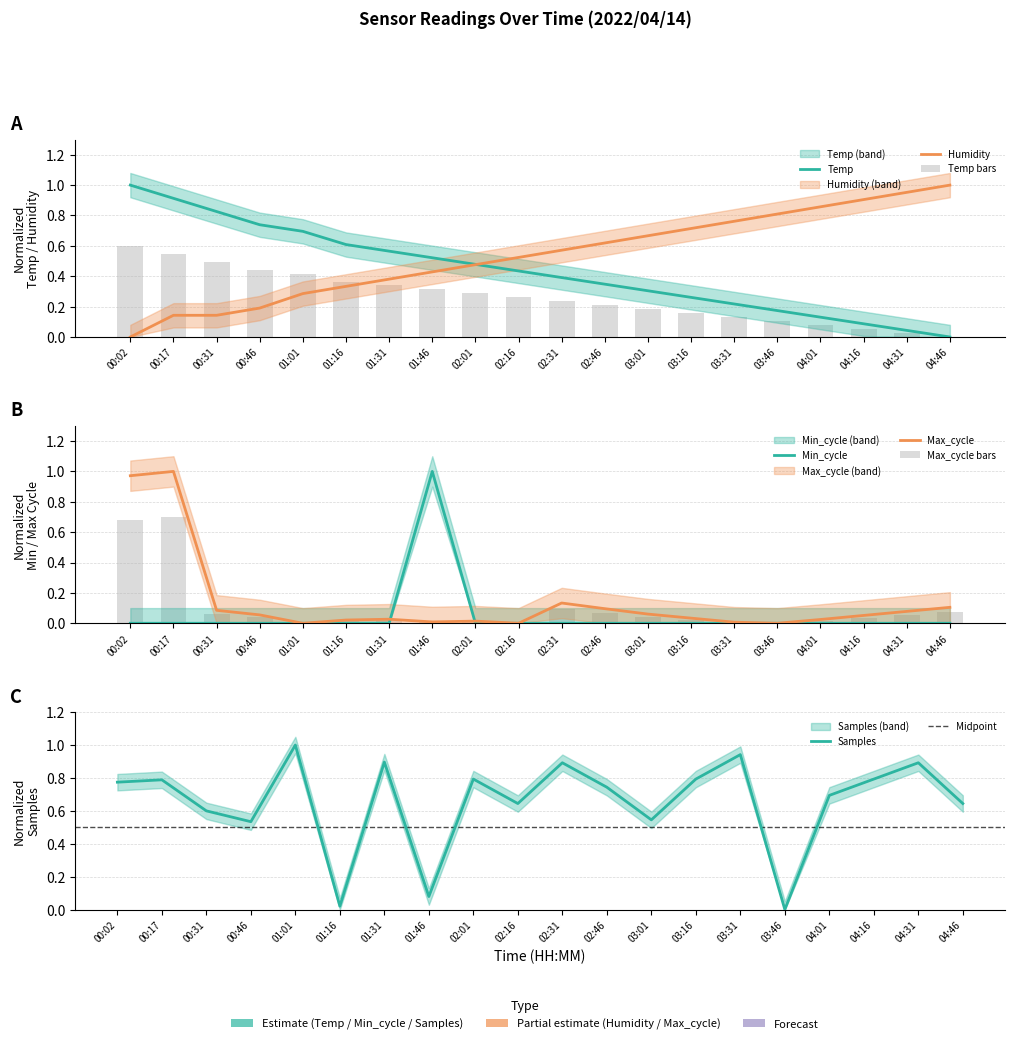

The value of Temp at 01:46 is 0.2. True or false?

False